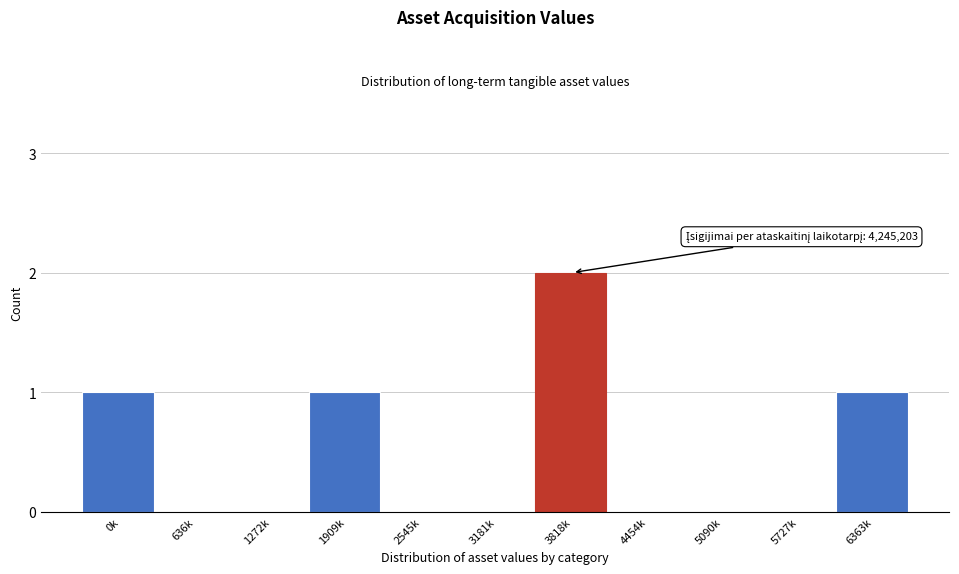

Reading right to left, what are all the values shown in this chart?

6363k=1	5727k=0	5090k=0	4454k=0	3818k=2	3181k=0	2545k=0	1909k=1	1272k=0	636k=0	0k=1